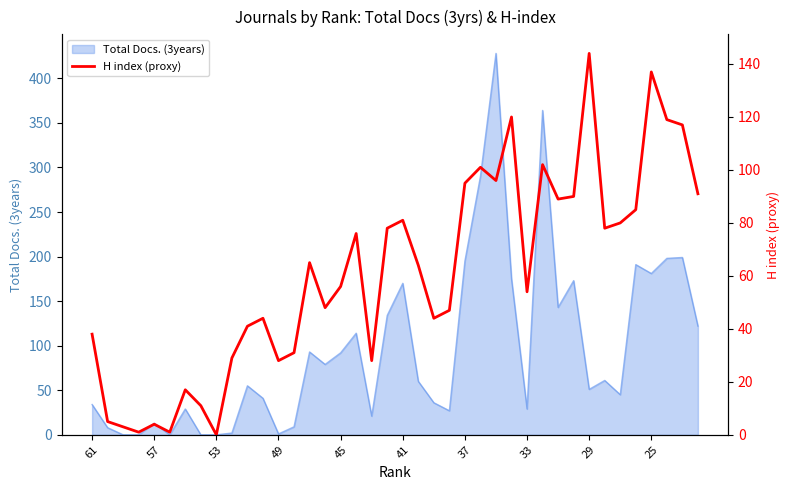

What is the change in value from 26 to 34?

-16